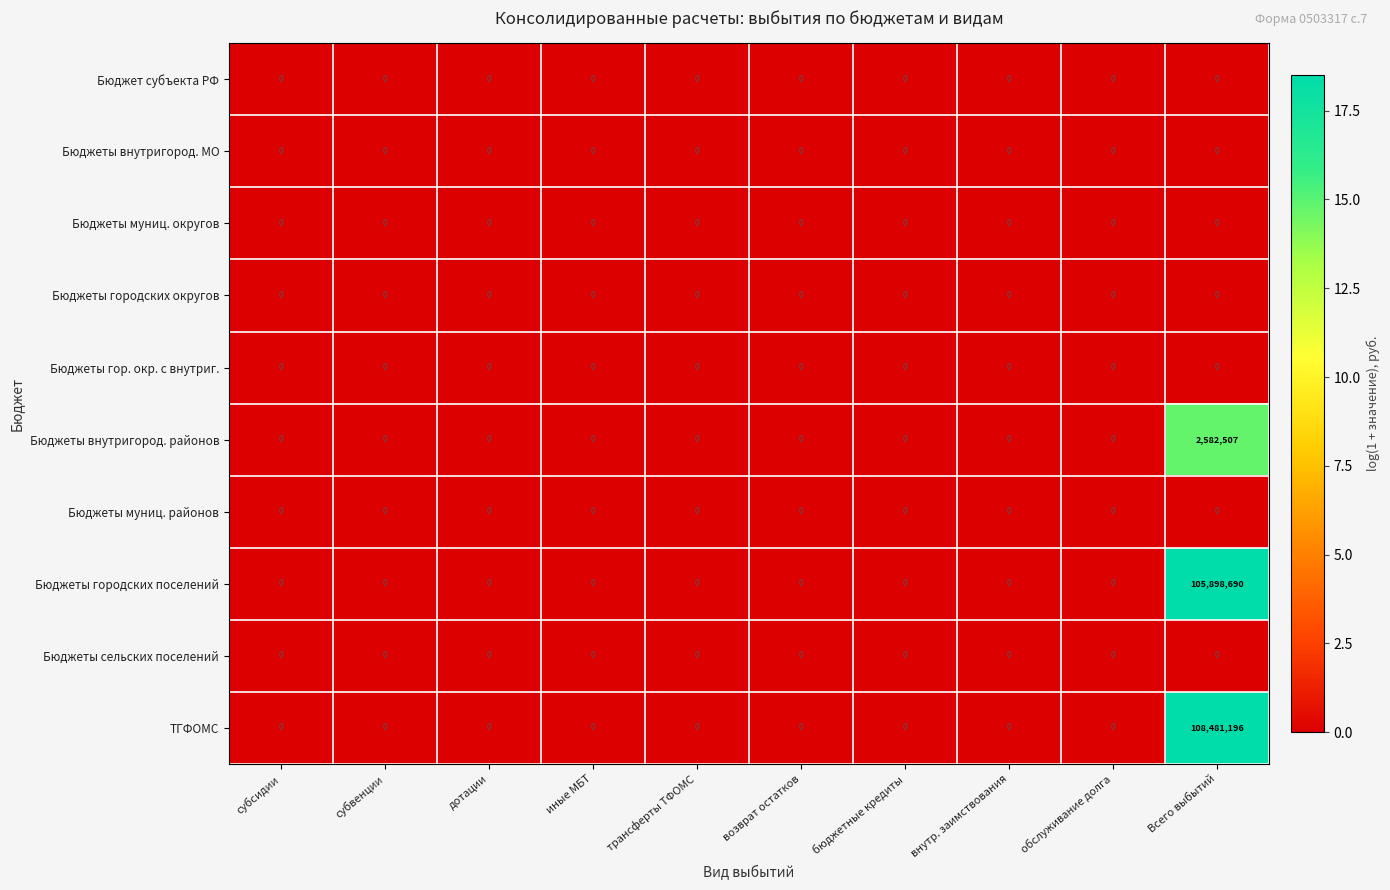

At which category is the sum across all series the highest?

Всего выбытий